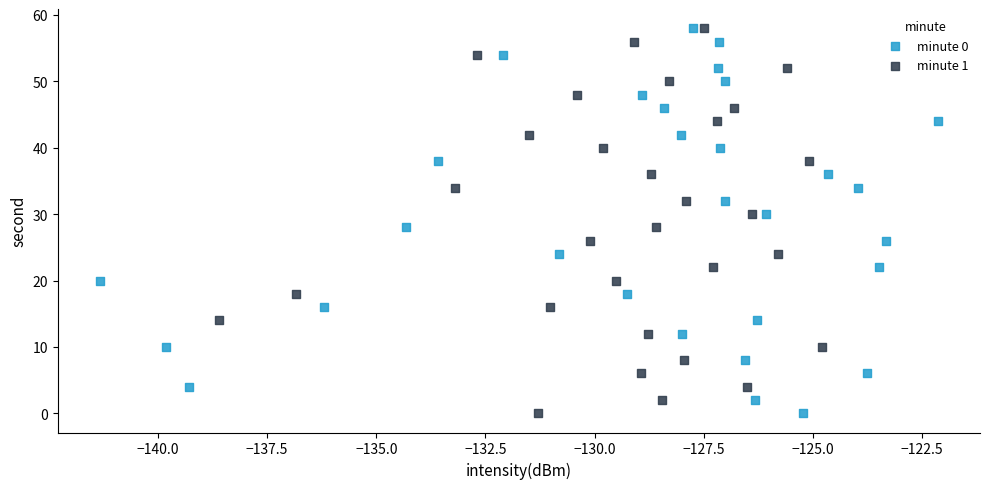

What are all the series names shown in the legend?

minute 0, minute 1